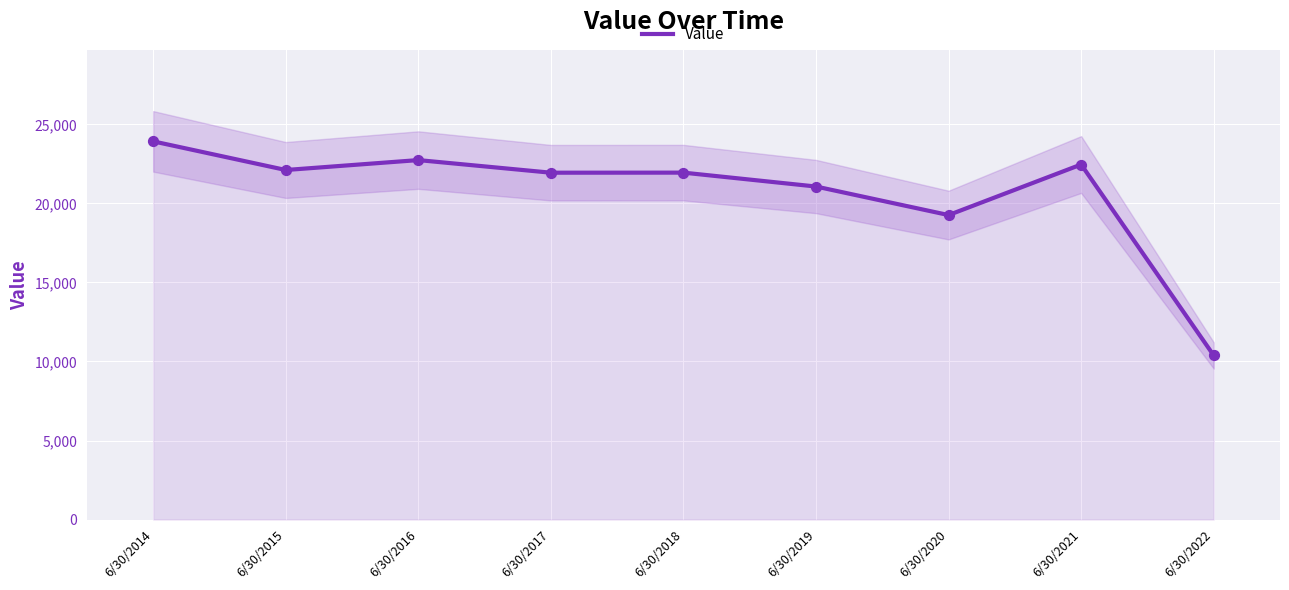

What is the change in value from 6/30/2017 to 6/30/2020?

-2680.1